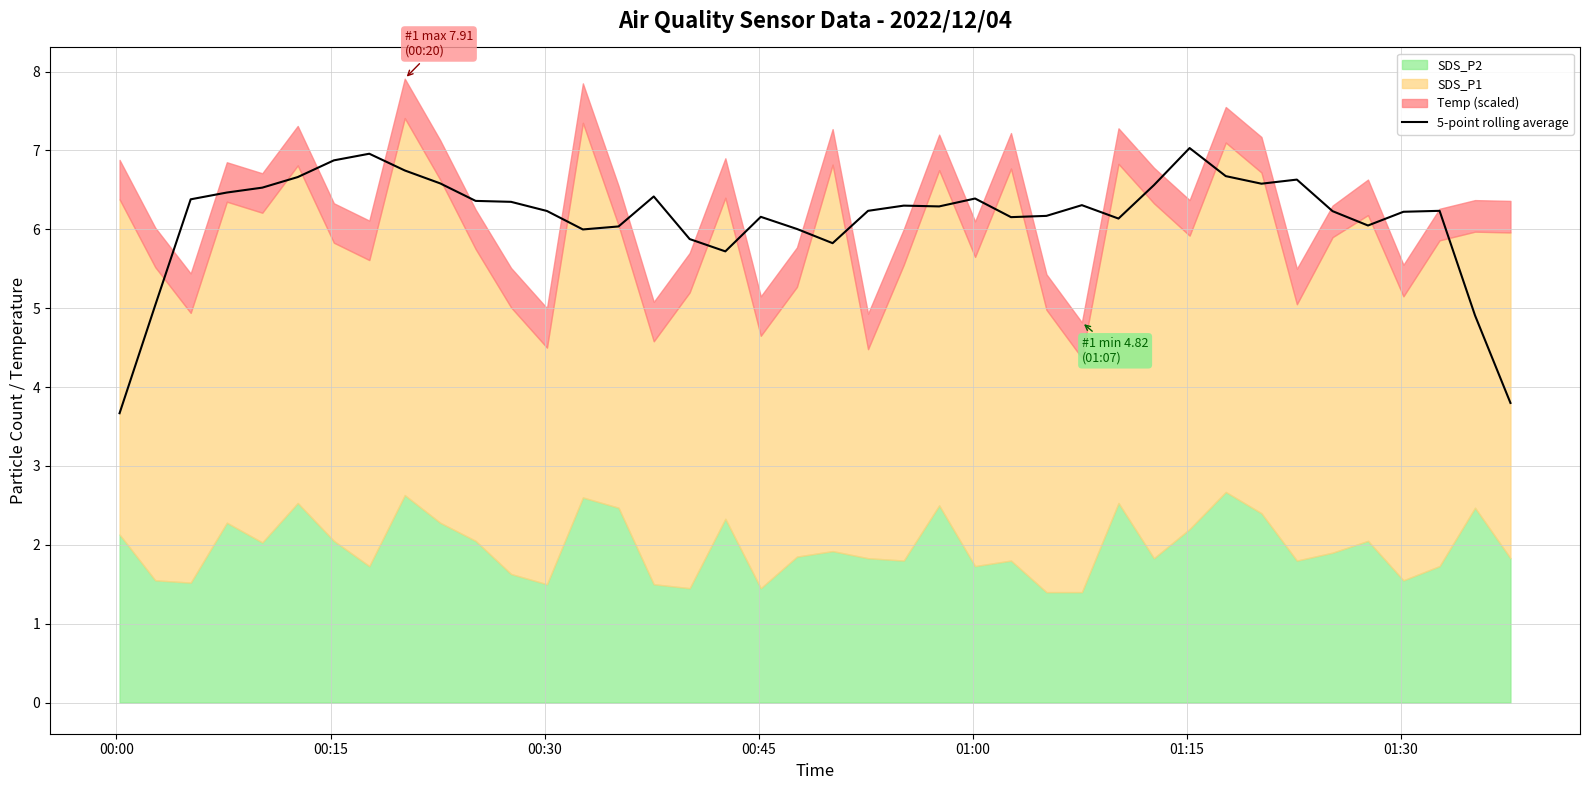

What is the maximum value for 5-point rolling average?

7.0